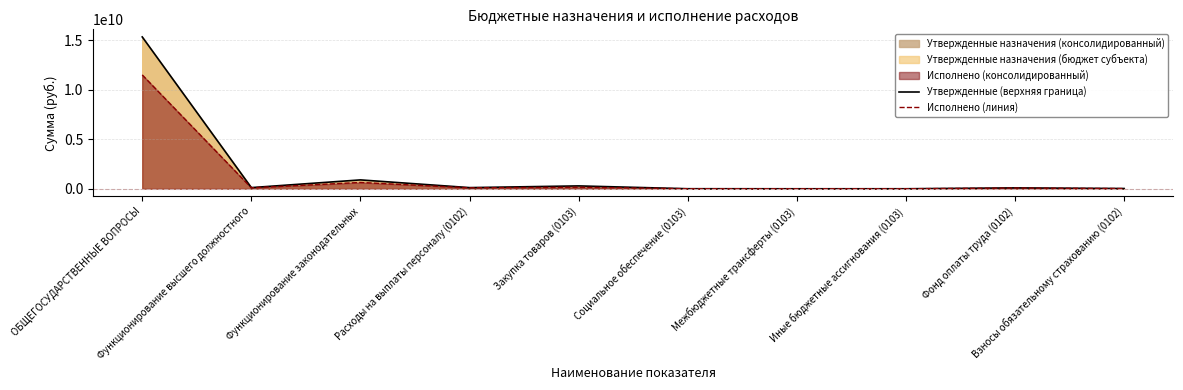

What is the total value across all series at Закупка товаров (0103)?

447795764.6